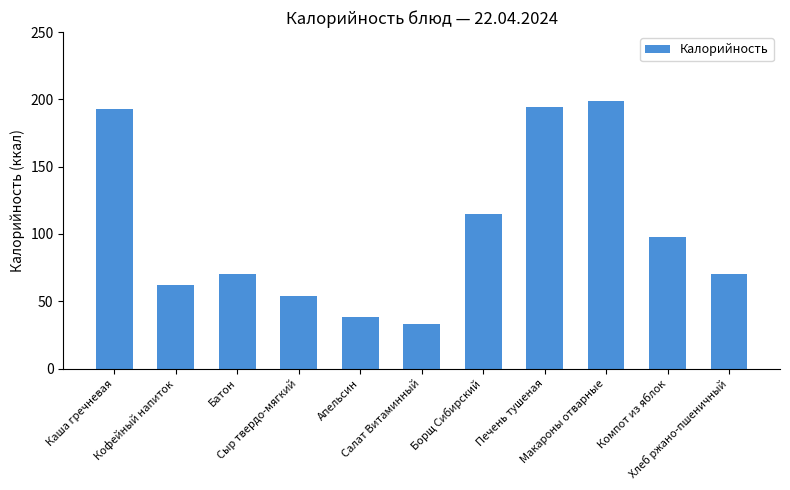

What is the value of the 9th bar from the left?

199.0